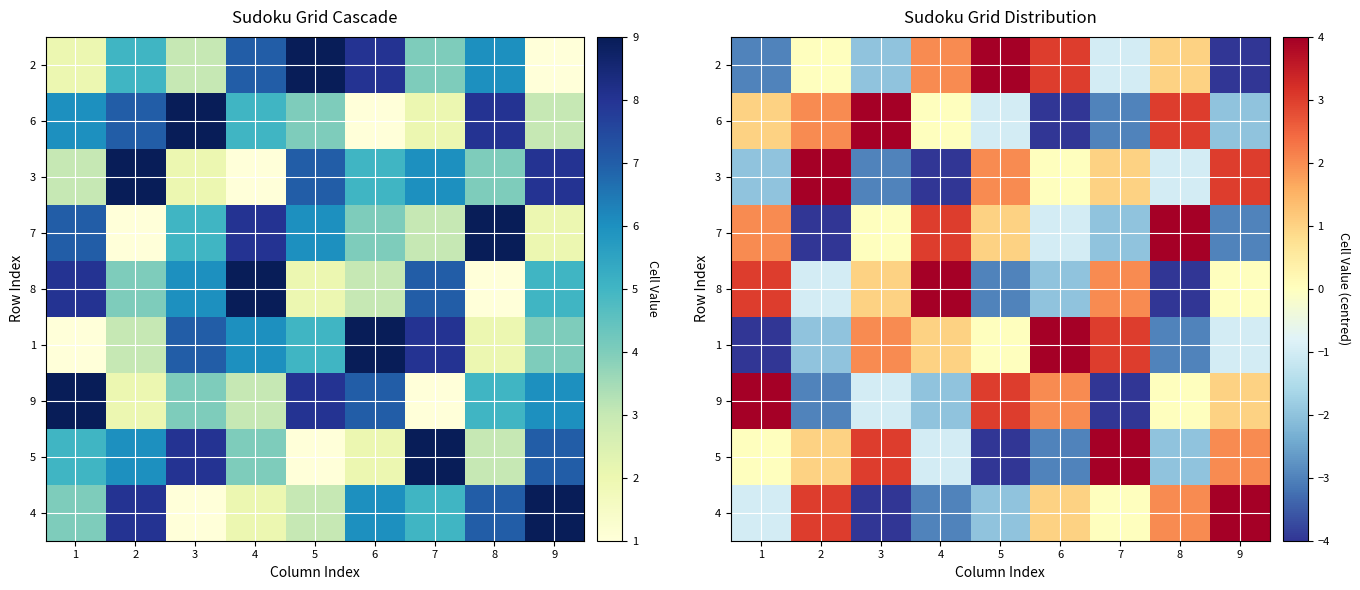

At how many categories does at least one series exceed 2?

9